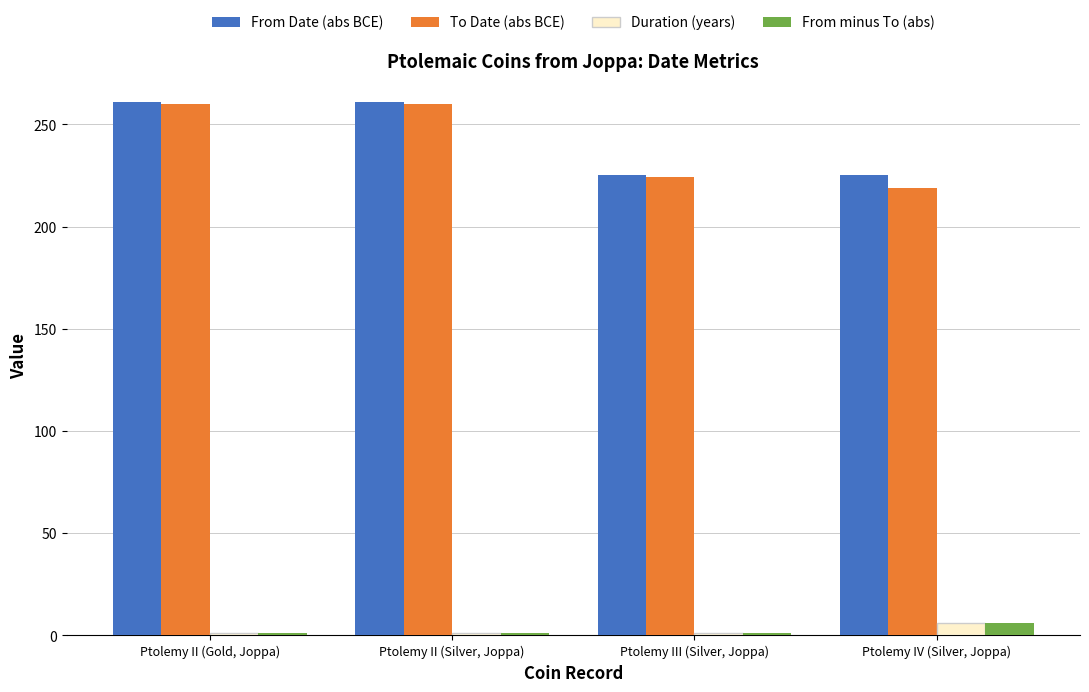

What is the sum of the From Date (abs BCE) values at Ptolemy IV (Silver, Joppa) and Ptolemy III (Silver, Joppa)?

450